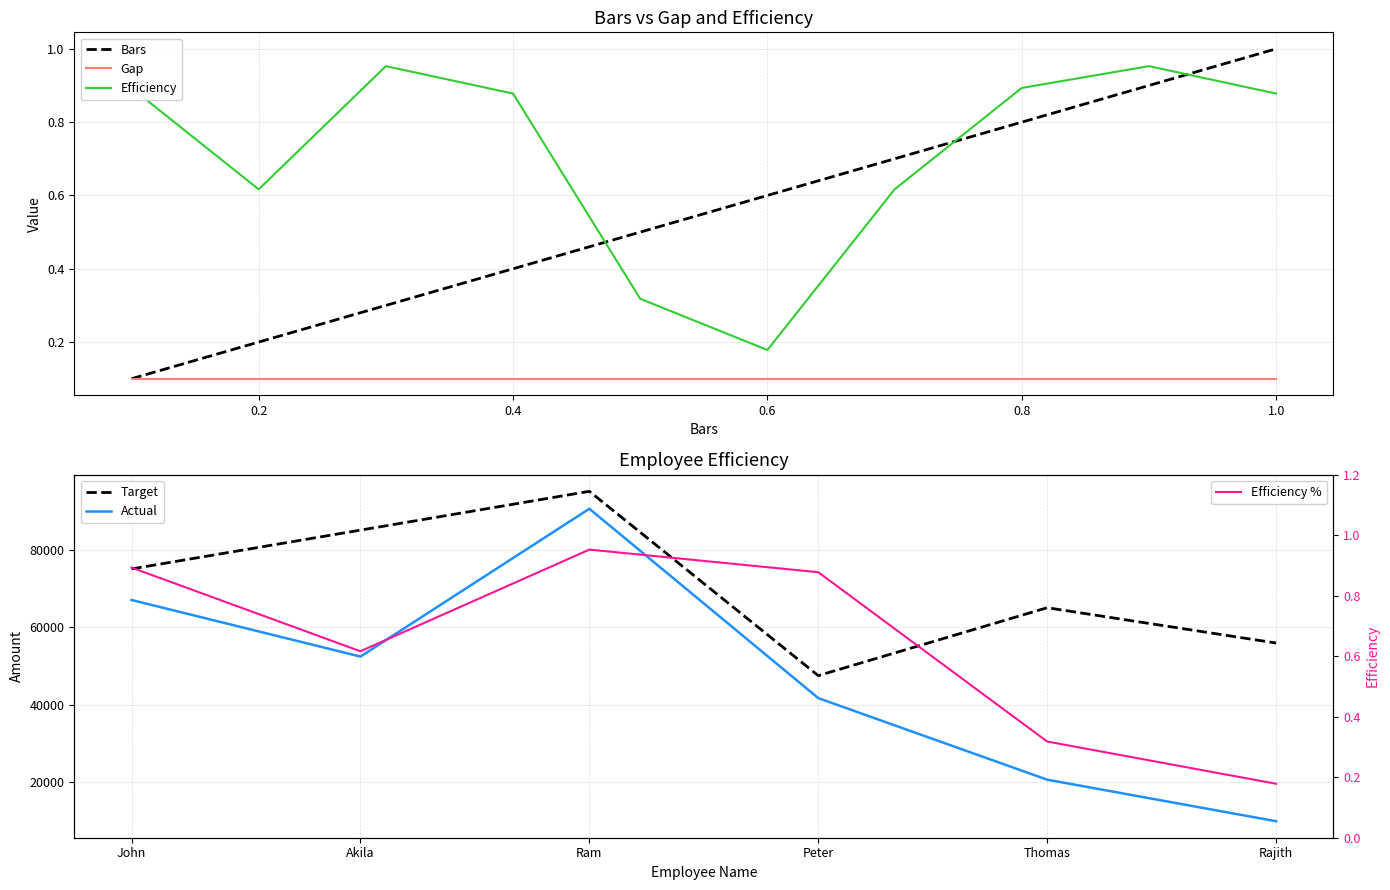

At which label does Bars reach its minimum?

0.1